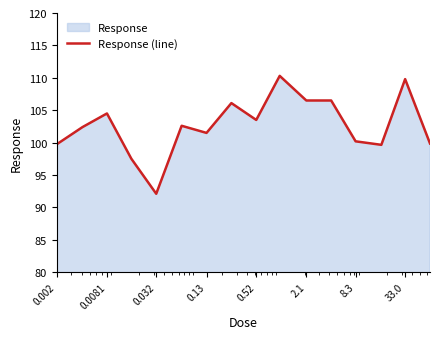

What is the maximum value shown in the chart?

110.3